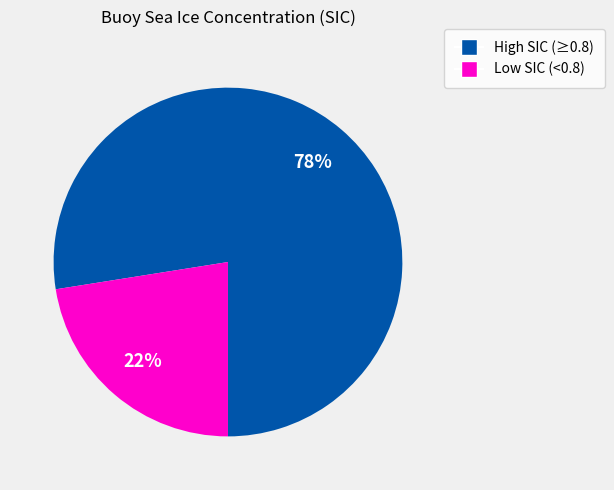

To the nearest percent, what is the average slice percentage?

50%